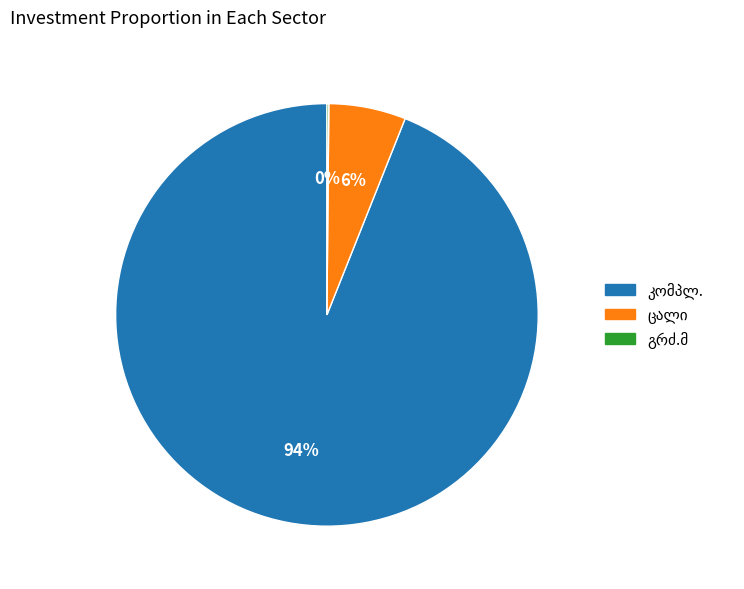

To the nearest percent, what is the average slice percentage?

33%